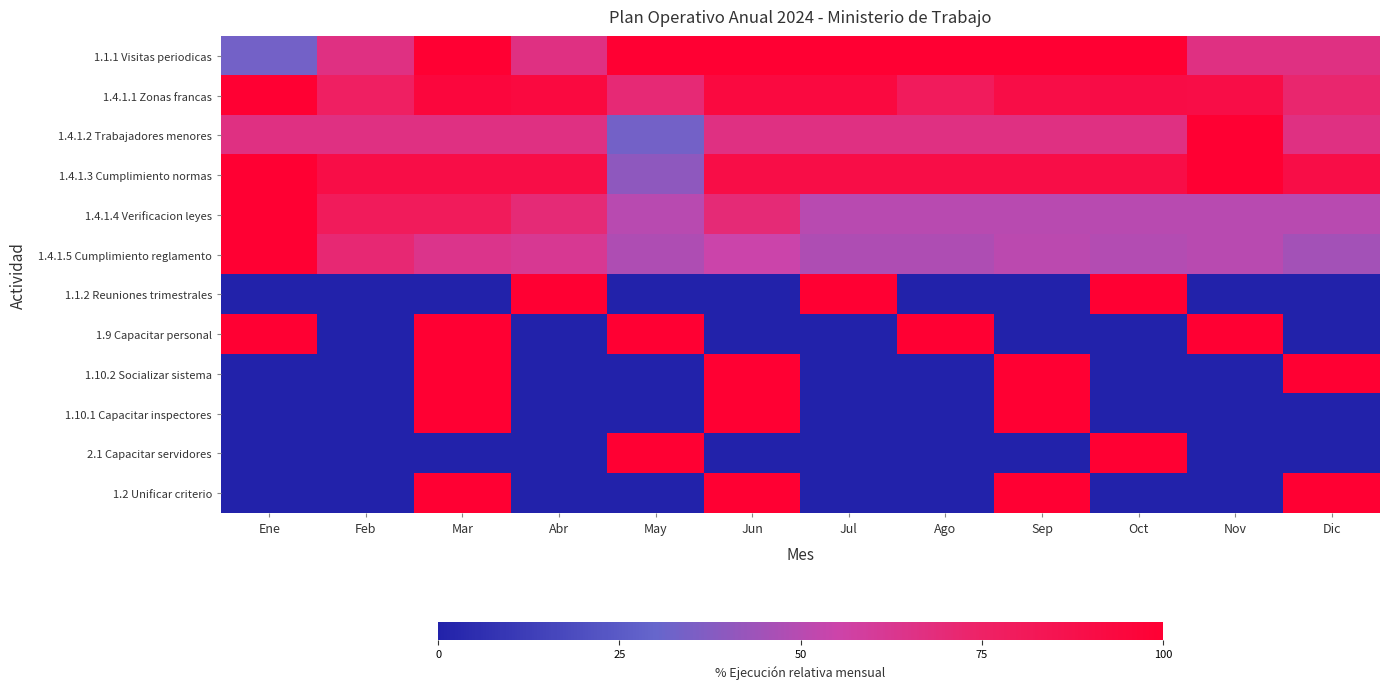

What is the spread (max minus min) of values at Jun?

100.0